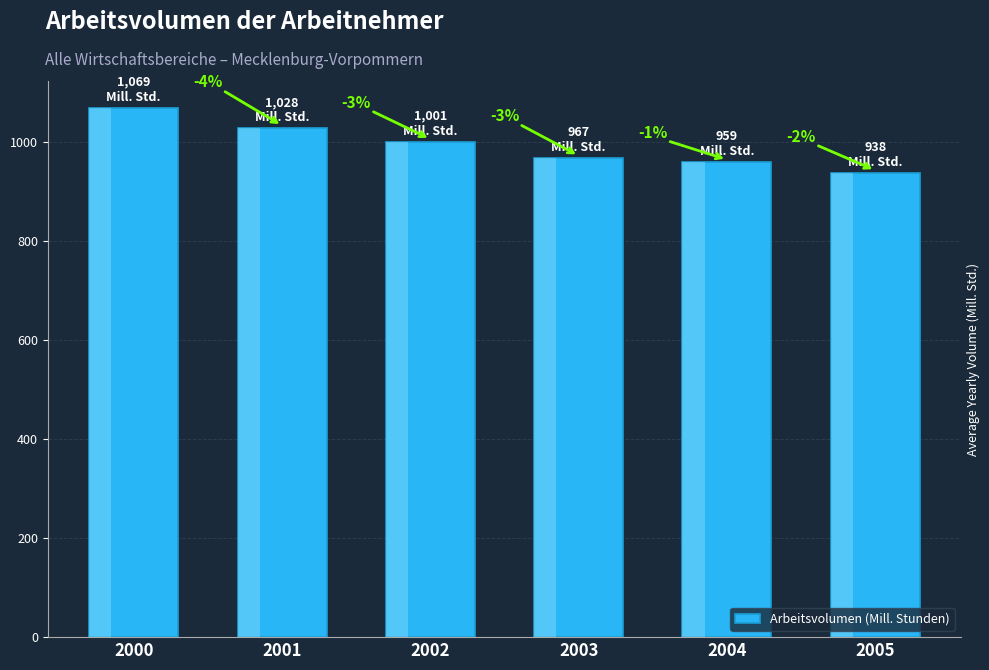

Reading left to right, what are all the values shown in this chart?

1069.3	1028.2	1000.8	967.3	959.3	937.8